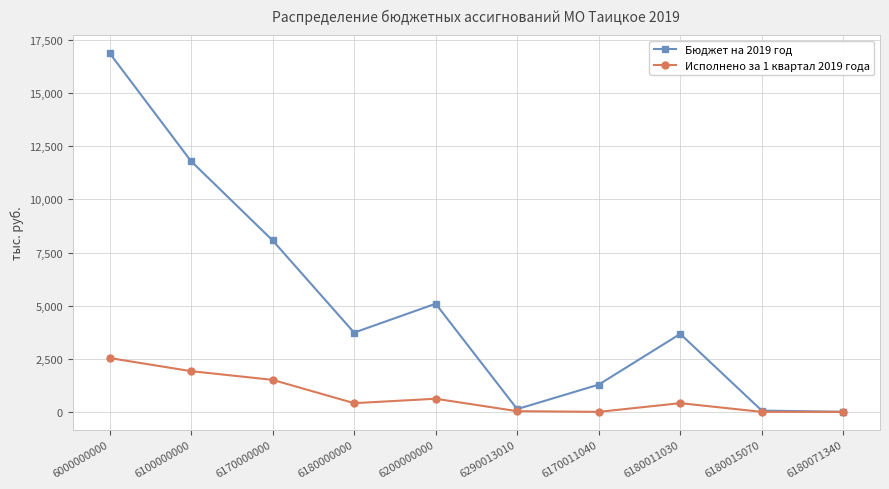

Which series has the widest spread of values?

Бюджет на 2019 год